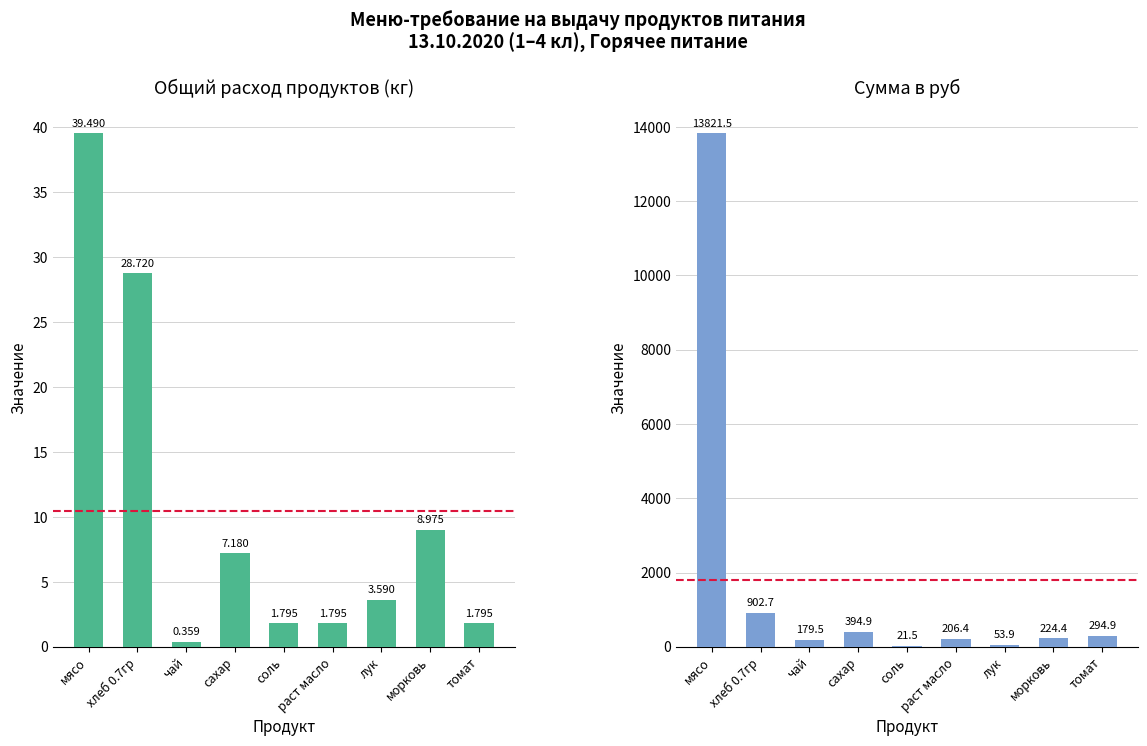

What are all the series names shown in the legend?

Общий расход продуктов, Сумма в руб